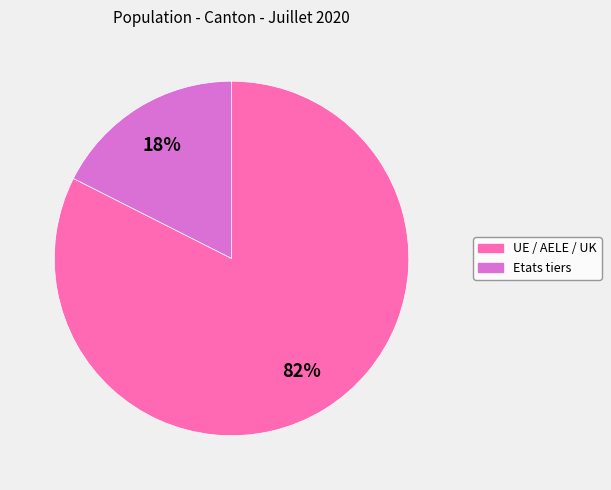

Rank the categories by value from highest to lowest.

UE / AELE / UK, Etats tiers